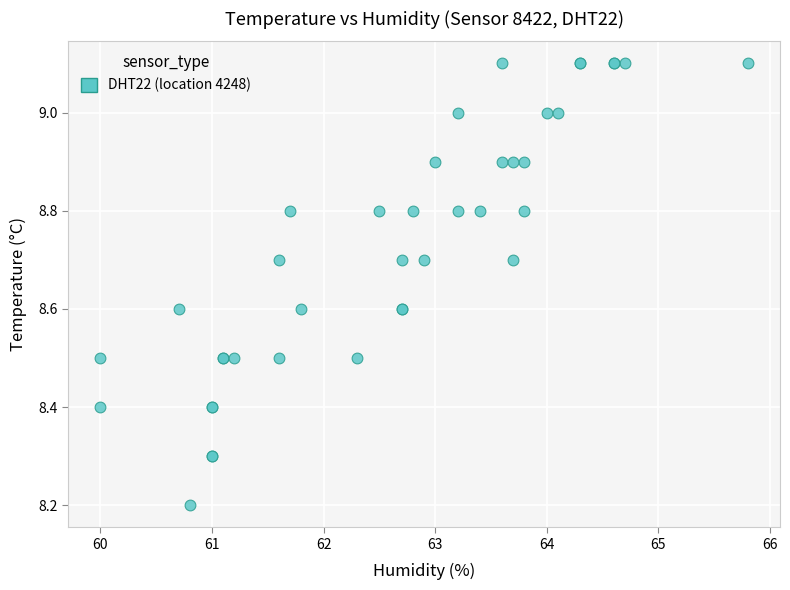

What Y value in the scatter plot is closest to 8?

8.2